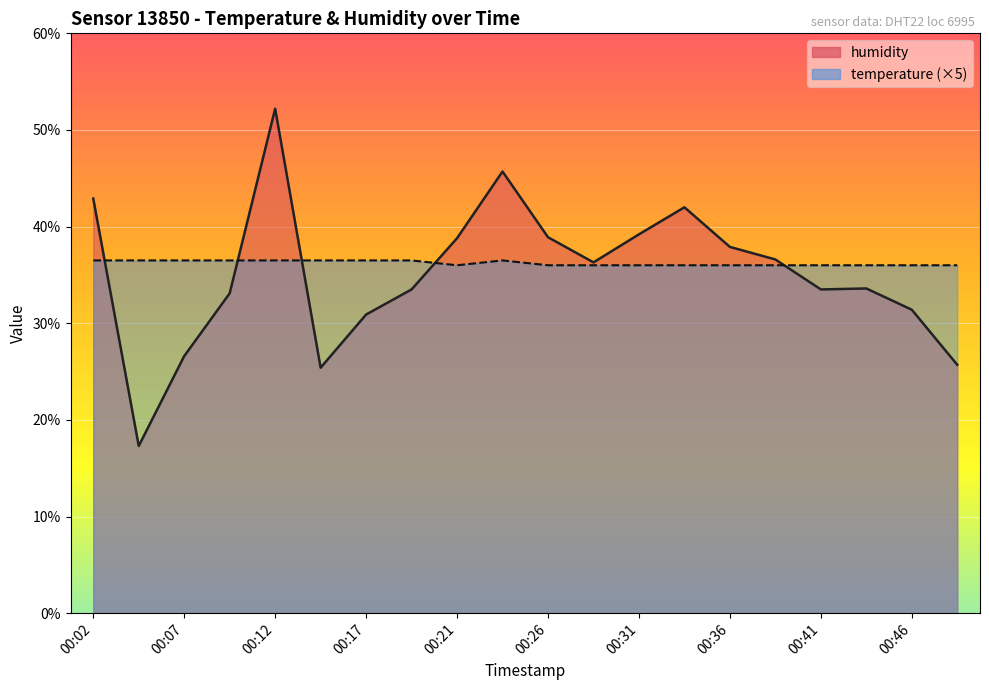

Reading left to right, list all the values displayed in this chart.

humidity: 00:02=42.9	00:04=17.3	00:07=26.6	00:09=33.1	00:12=52.2	00:14=25.4	00:17=30.9	00:19=33.5	00:21=38.8	00:24=45.7	00:26=38.9	00:29=36.3	00:31=39.2	00:34=42.0	00:36=37.9	00:39=36.6	00:41=33.5	00:43=33.6	00:46=31.4	00:48=25.7
temperature: 00:02=36.5	00:04=36.5	00:07=36.5	00:09=36.5	00:12=36.5	00:14=36.5	00:17=36.5	00:19=36.5	00:21=36.0	00:24=36.5	00:26=36.0	00:29=36.0	00:31=36.0	00:34=36.0	00:36=36.0	00:39=36.0	00:41=36.0	00:43=36.0	00:46=36.0	00:48=36.0